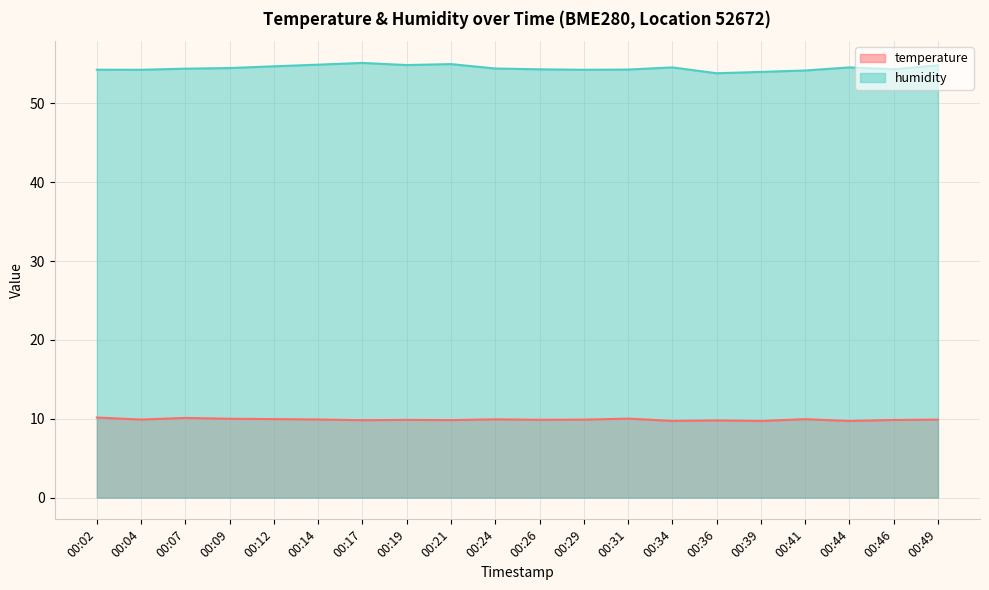

True or false: humidity has a value of 54.5 at 00:09.

True